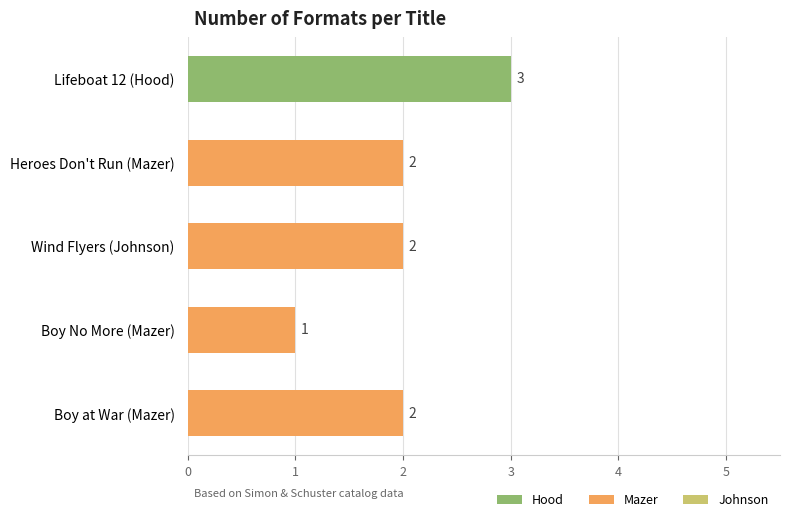

How many values are below 2?

1